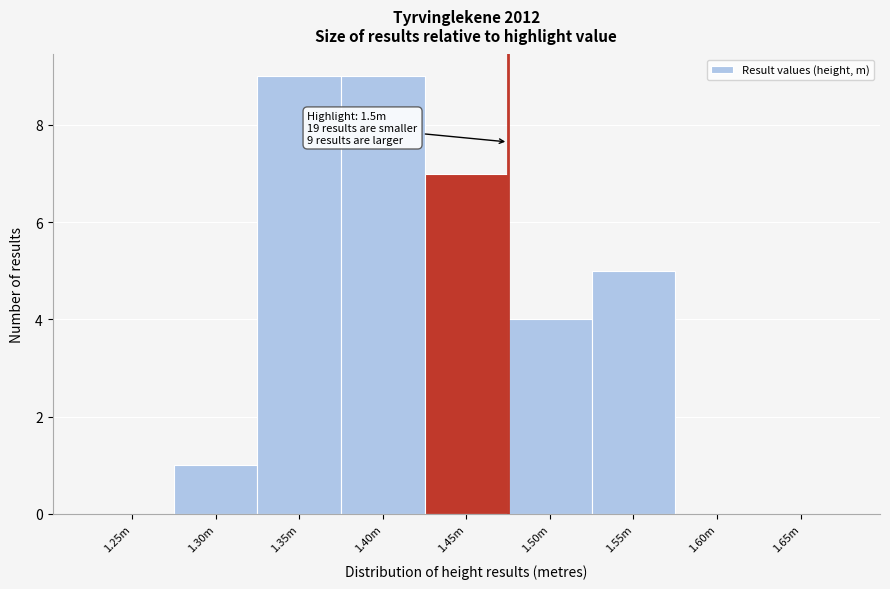

Reading right to left, extract all data points from this chart.

1.65m=0	1.60m=0	1.55m=5	1.50m=4	1.45m=7	1.40m=9	1.35m=9	1.30m=1	1.25m=0